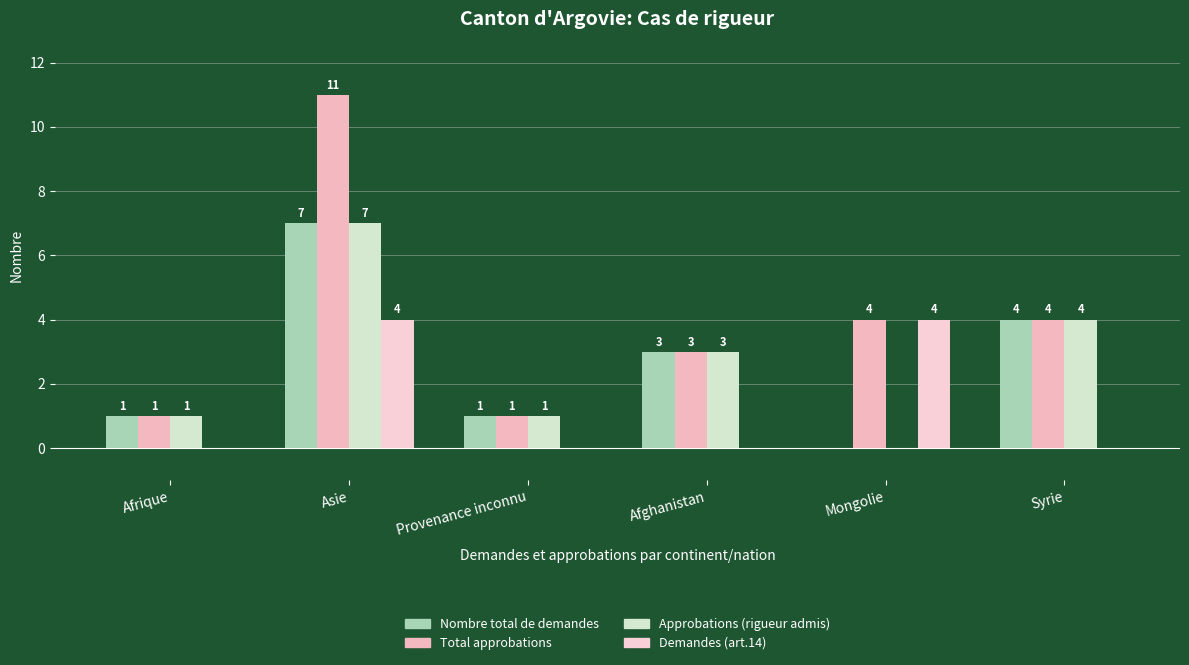

How many groups of bars are there?

6